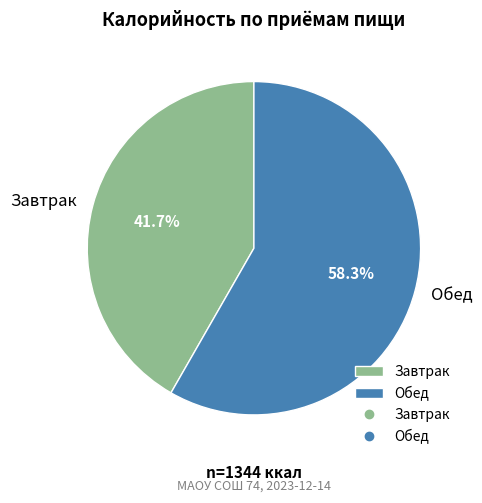

Which category has the biggest portion of the pie?

Обед